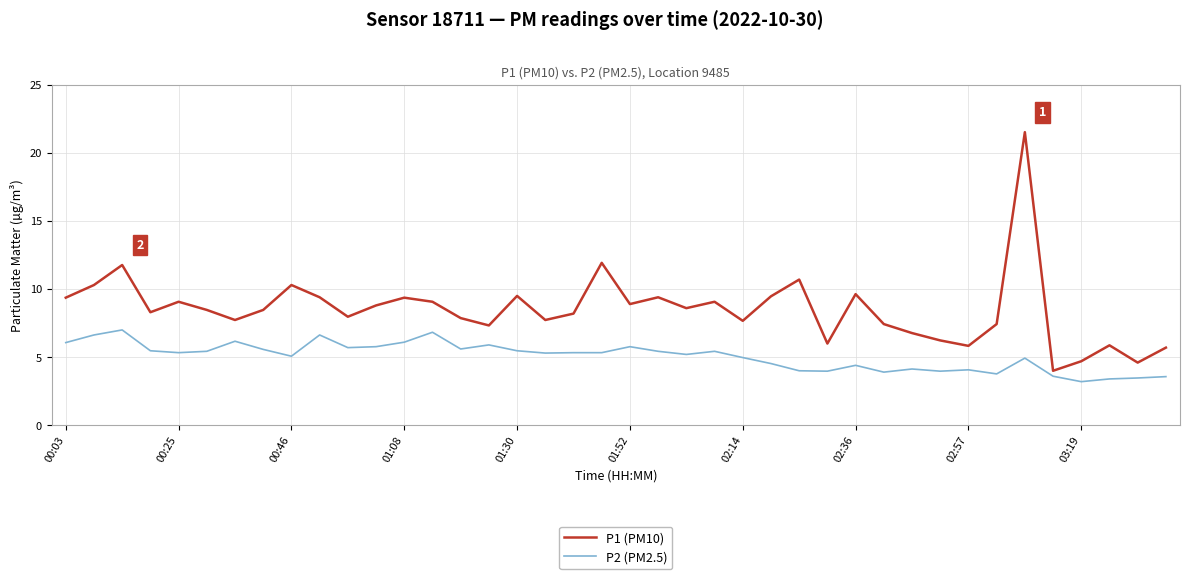

Which series has the widest spread of values?

P1 (PM10)